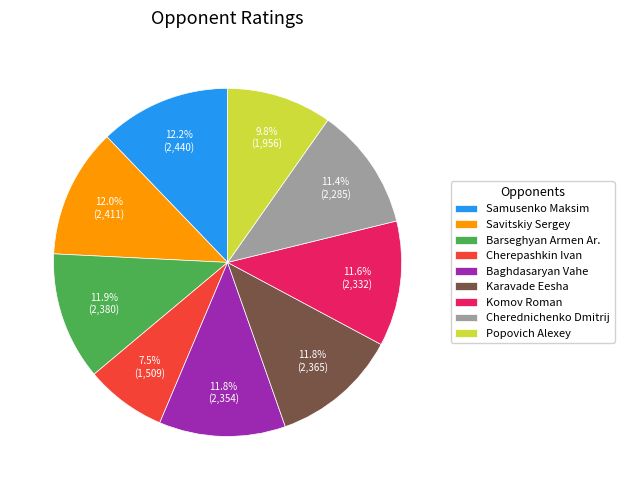

To the nearest percent, what is the difference between the Samusenko Maksim and Komov Roman slice percentages?

1%